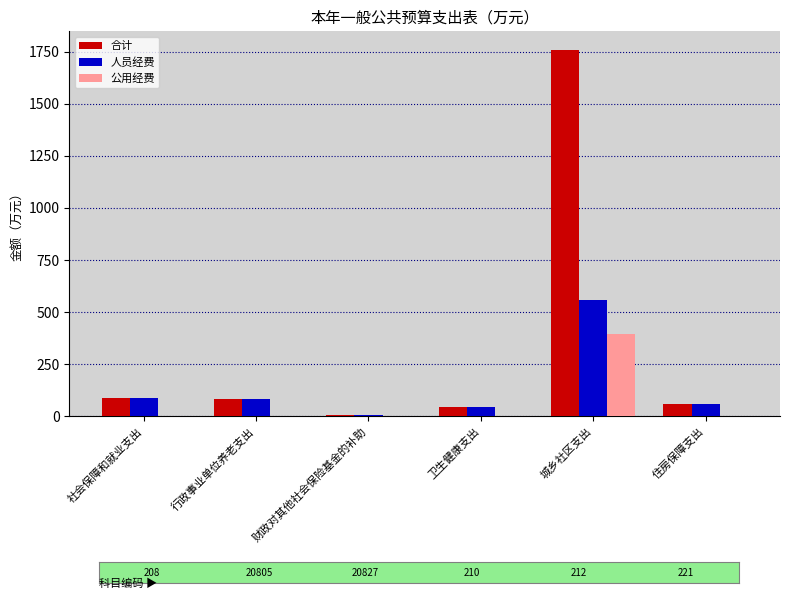

Is the value of 合计 at 住房保障支出 greater than the value of 公用经费 at 财政对其他社会保险基金的补助?

Yes